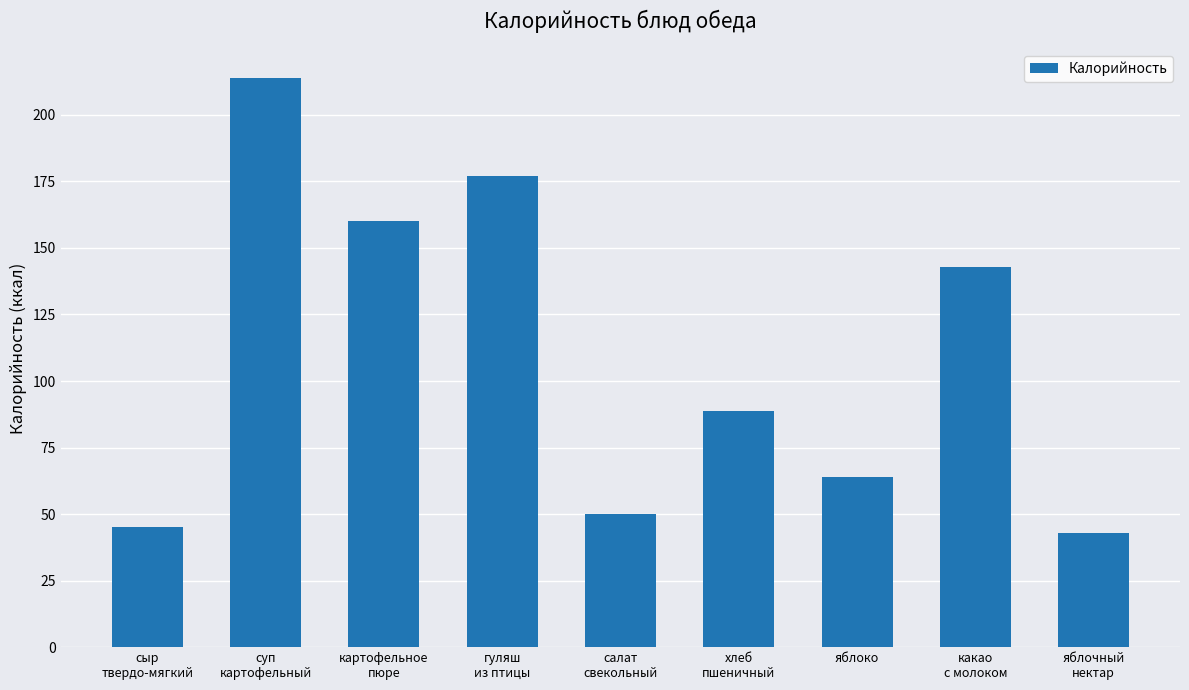

Is it true that the value at гуляш
из птицы is 177.0?

True